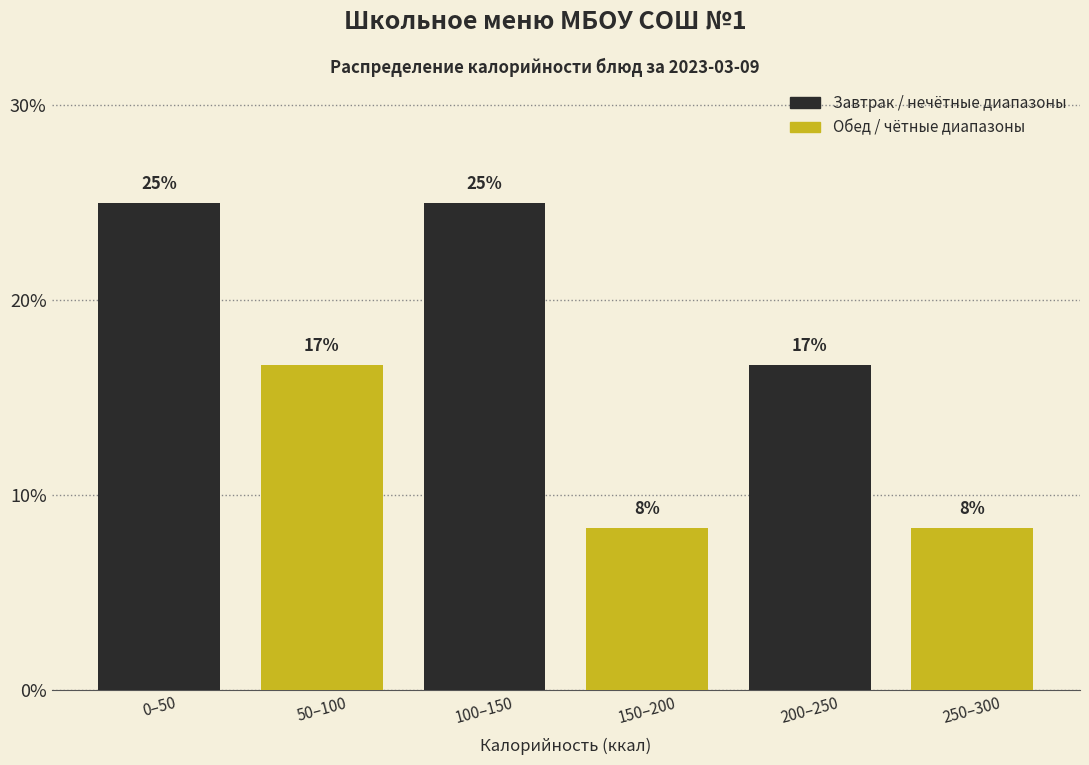

How many bars are there in total?

6